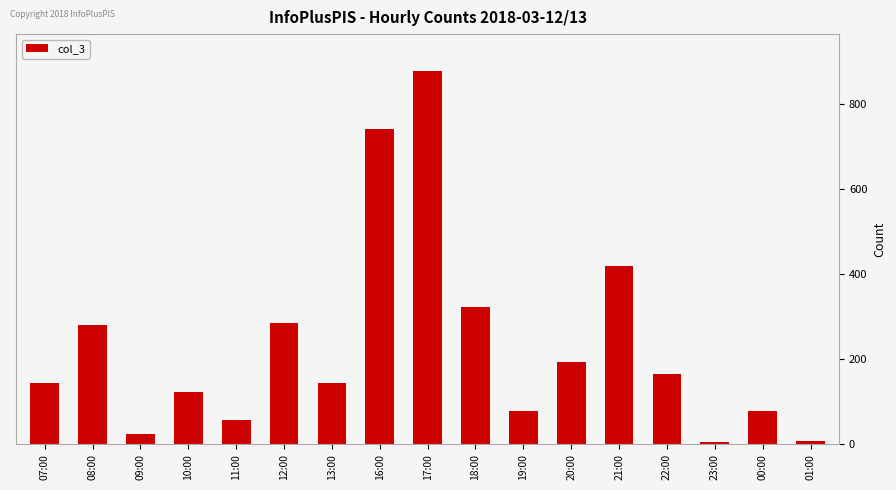

What is the difference between the second highest and minimum values?

738